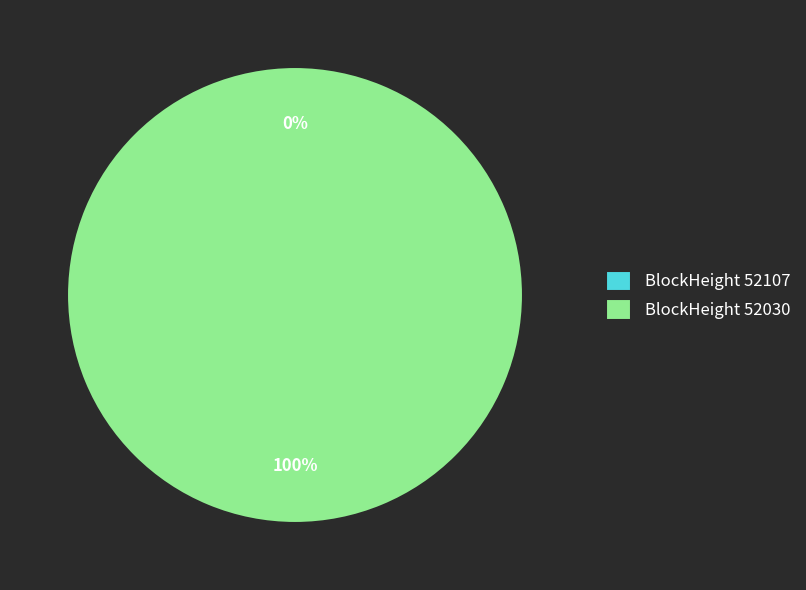

Between 52107 and 52030, which is larger?

52030